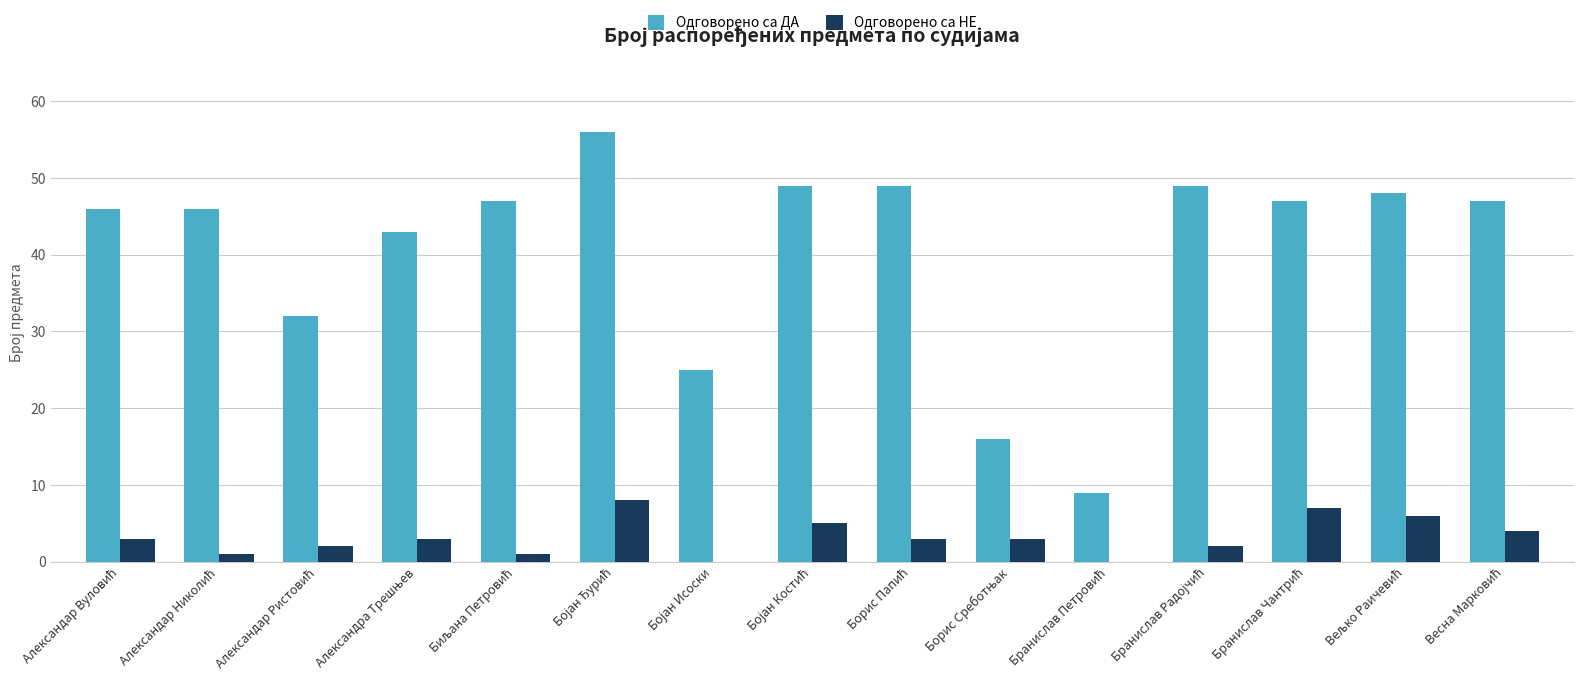

What is the sum of all Одговорено са НЕ values?

48